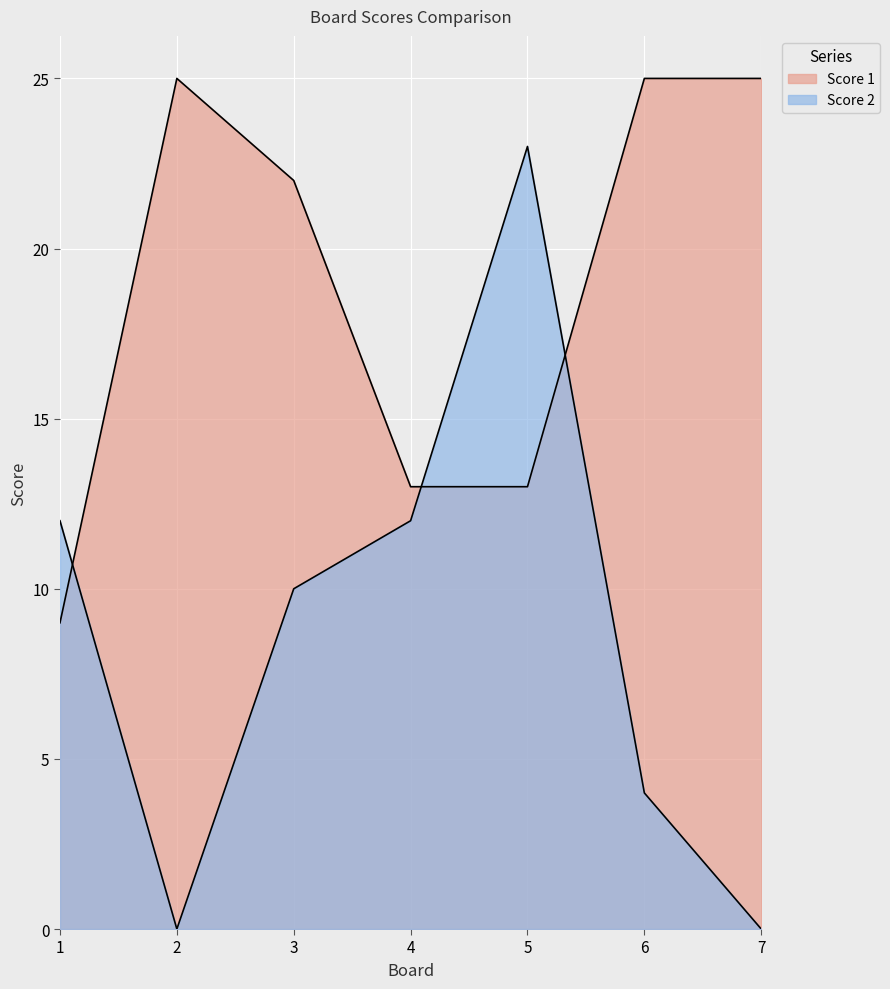

Is it true that Score 1 equals 32 at 3?

False